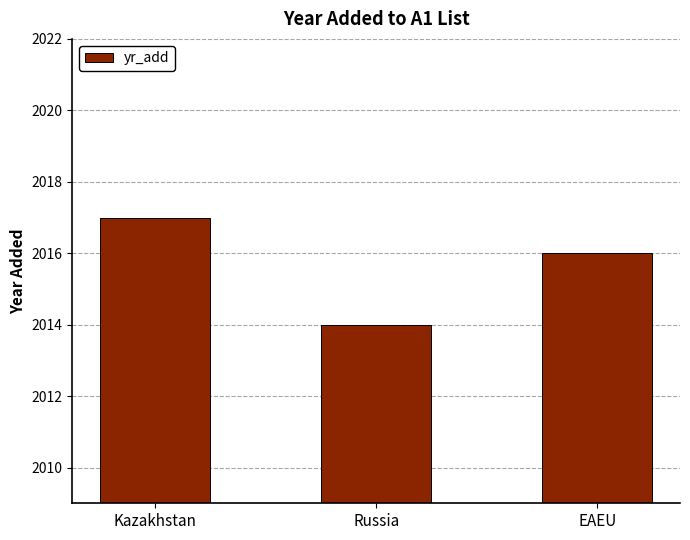

The value at EAEU is 1021. True or false?

False